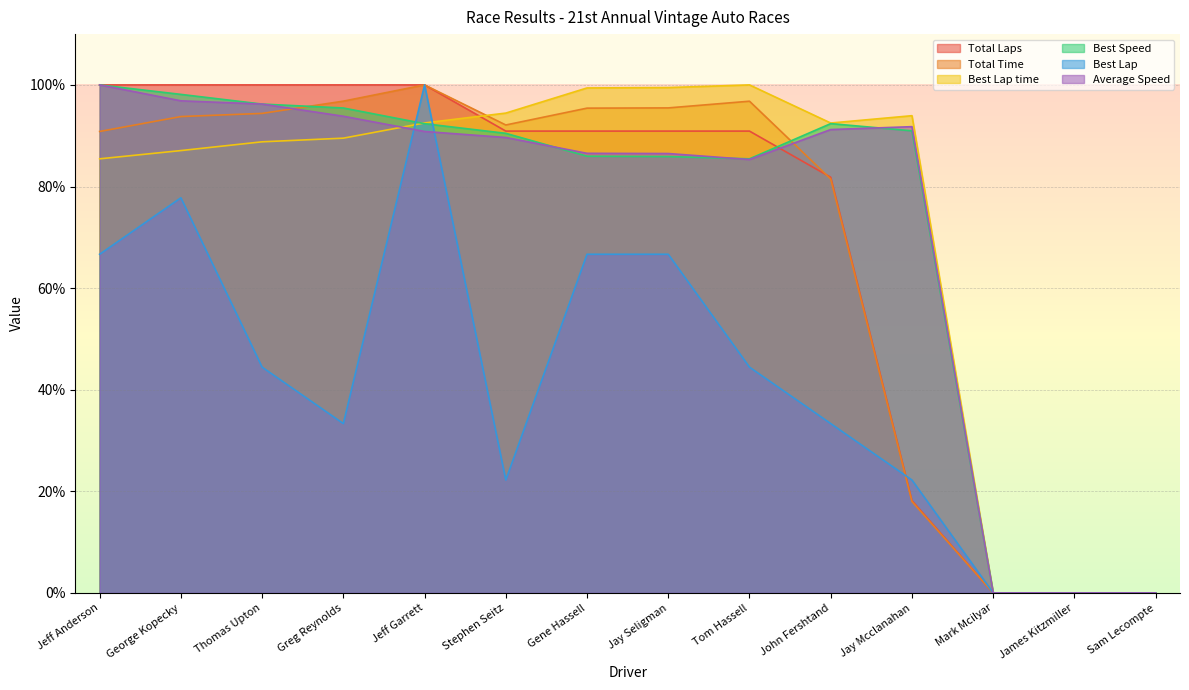

Which category has the highest value across all series?

Jeff Anderson